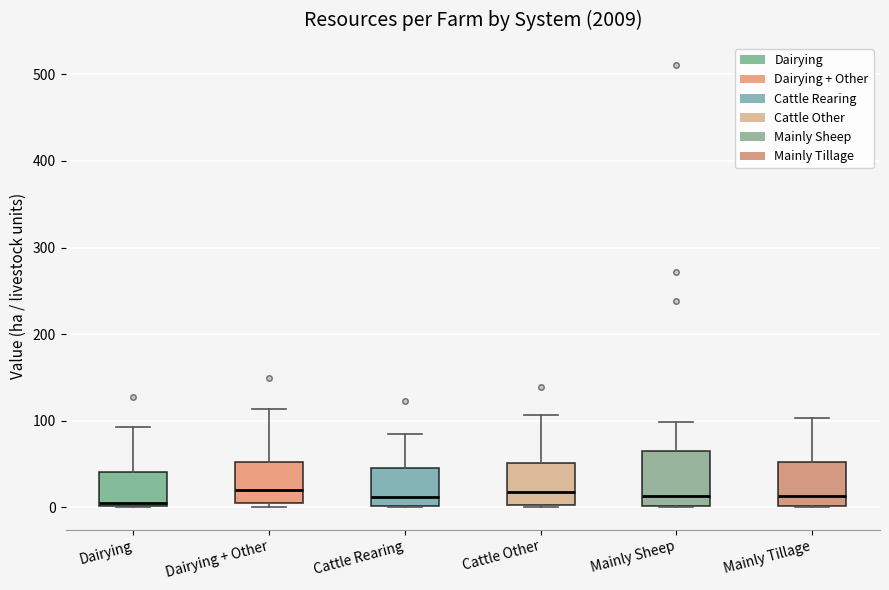

Reading left to right, read every box against the y-axis: the position of its median line, the range the box covers, and the ends of its whiskers. The values are not printed on the chart, so give them approximately, as read against the axis.

Dairying: median 10, box 0 to 40, whiskers 0 to 90
Dairying + Other: median 20, box 10 to 50, whiskers 0 to 110
Cattle Rearing: median 10, box 0 to 50, whiskers 0 to 90
Cattle Other: median 20, box 0 to 50, whiskers 0 (just below the box's lower edge) to 110
Mainly Sheep: median 10, box 0 to 70, whiskers 0 to 100
Mainly Tillage: median 10, box 0 to 50, whiskers 0 to 100